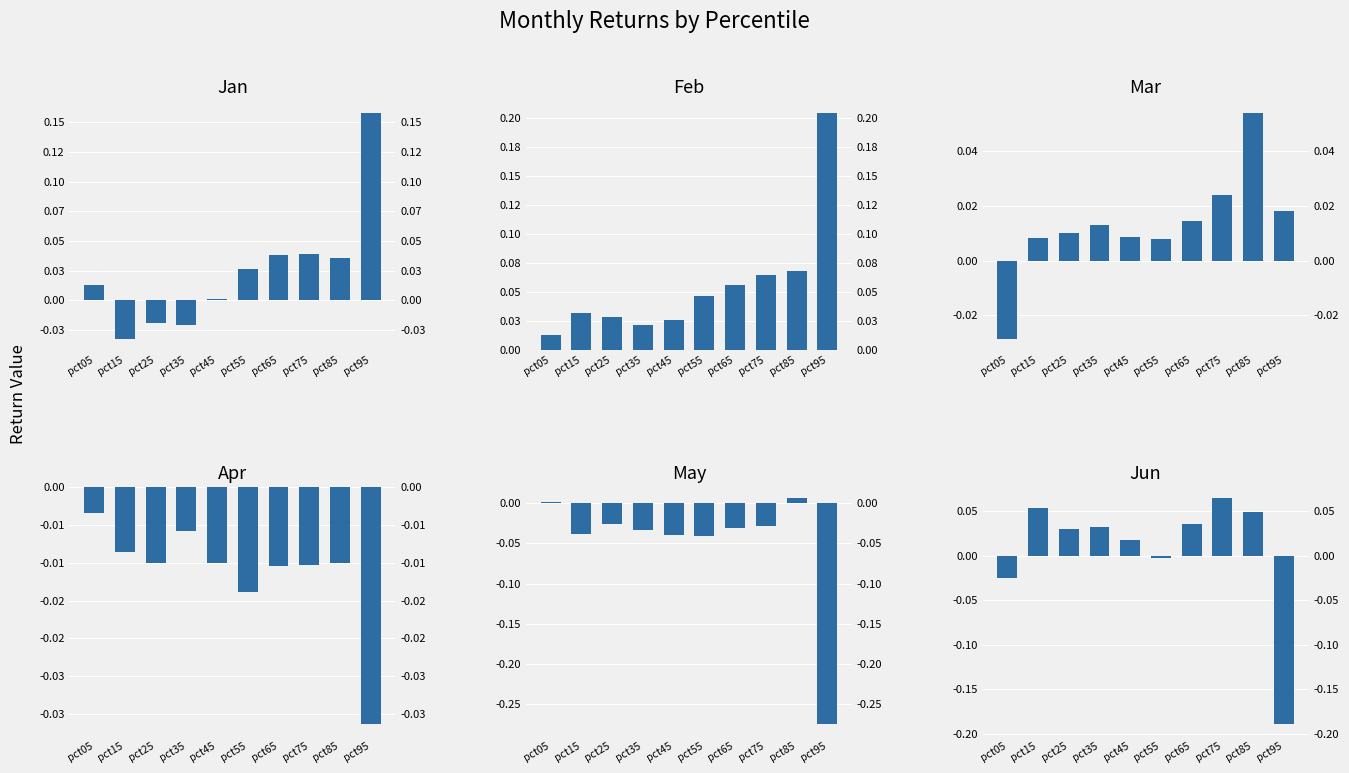

What is the maximum value shown in the chart?

0.2